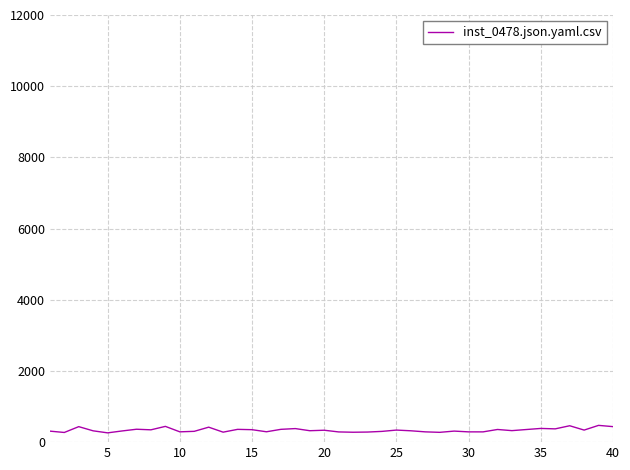

What is the smallest value displayed?

260.9